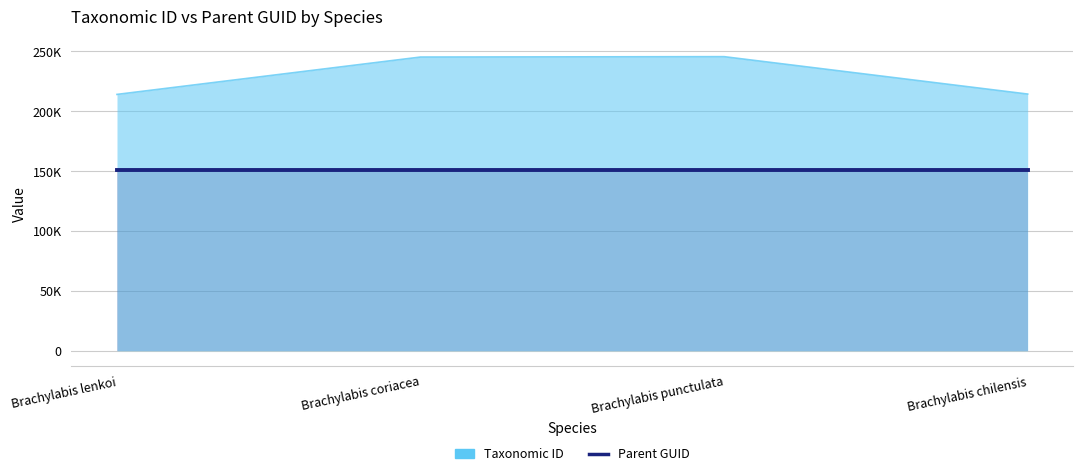

Rank the categories by value from highest to lowest.

Brachylabis punctulata, Brachylabis coriacea, Brachylabis chilensis, Brachylabis lenkoi